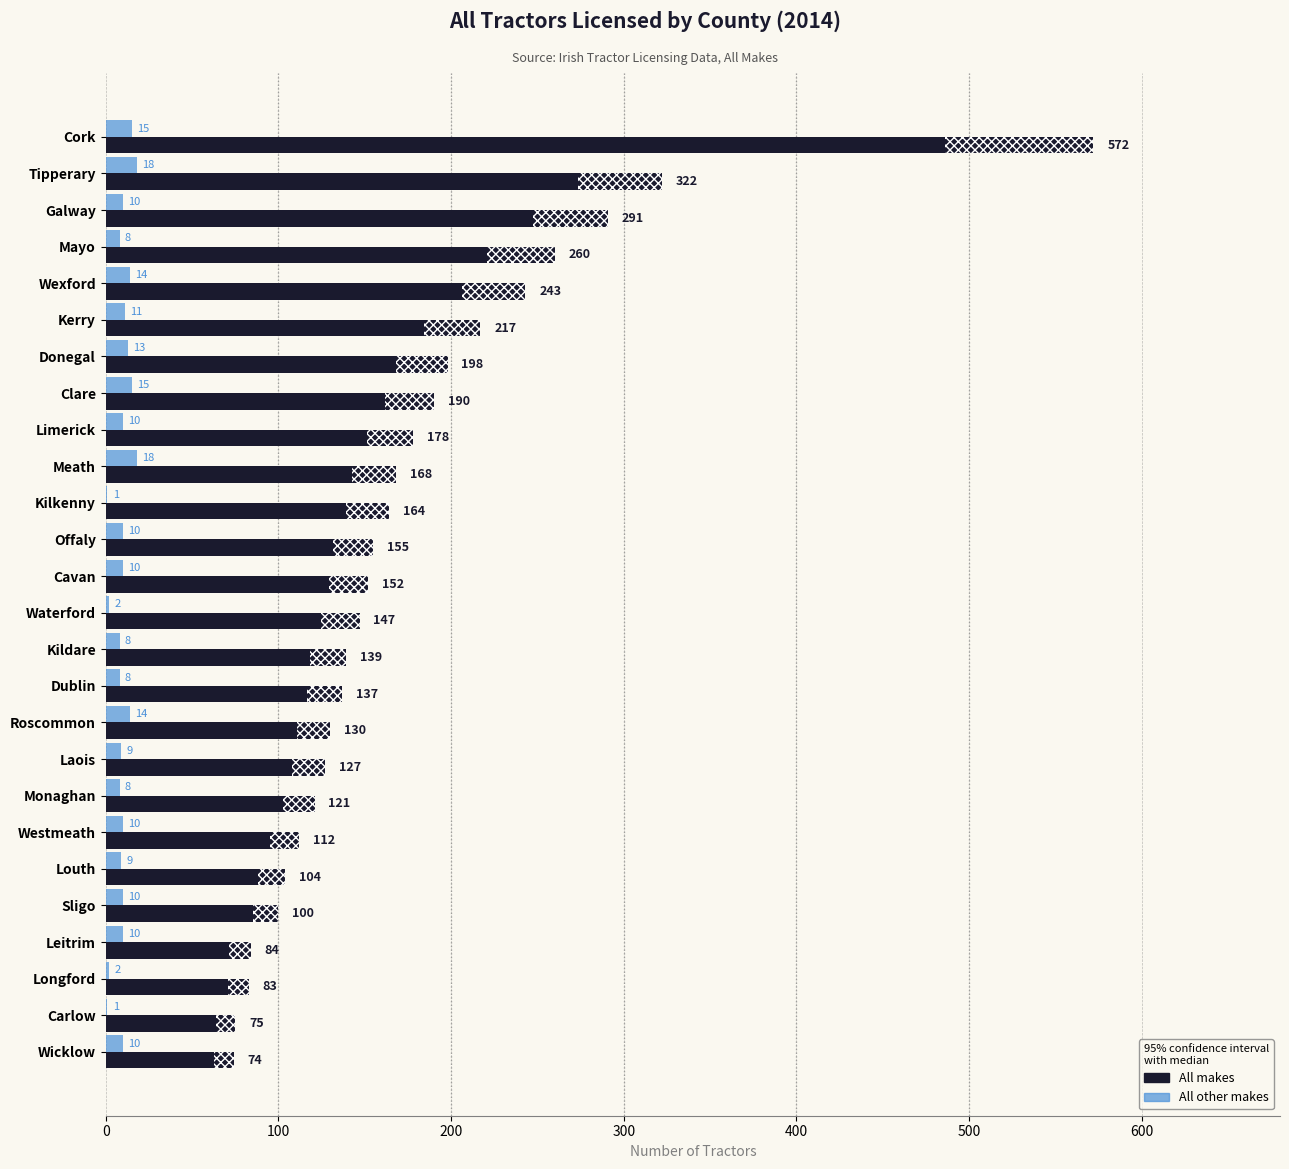

What are all the series names shown in the legend?

All makes, All other makes